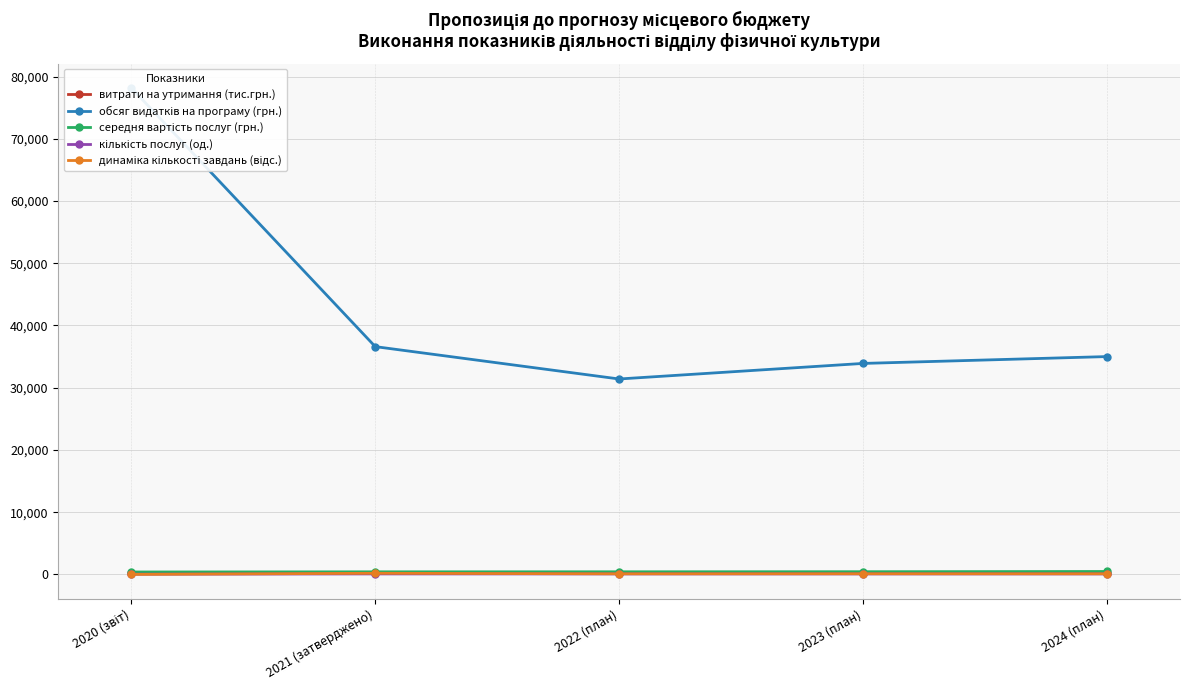

What is the sum of all середня вартість послуг (грн.) values?

2120